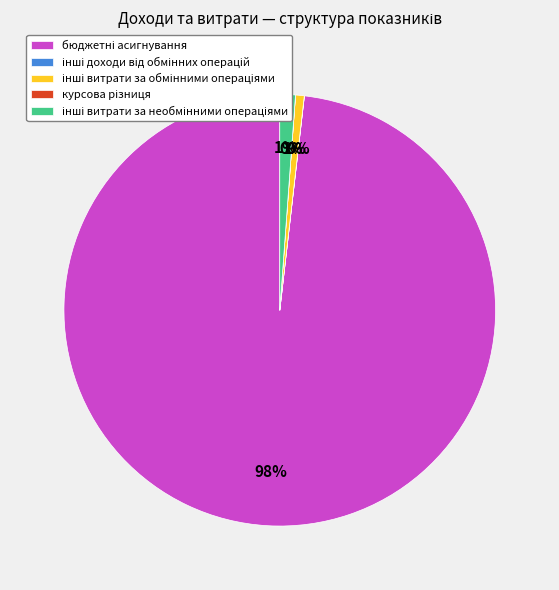

Is there a majority slice in this chart?

Yes